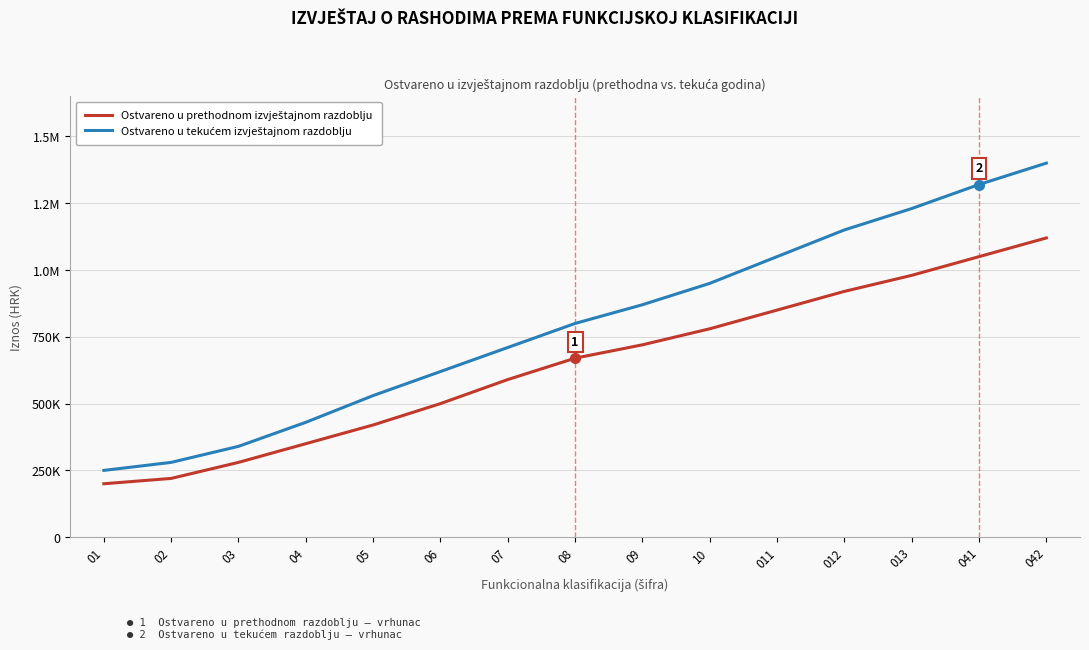

Does the chart have visible grid lines?

Yes